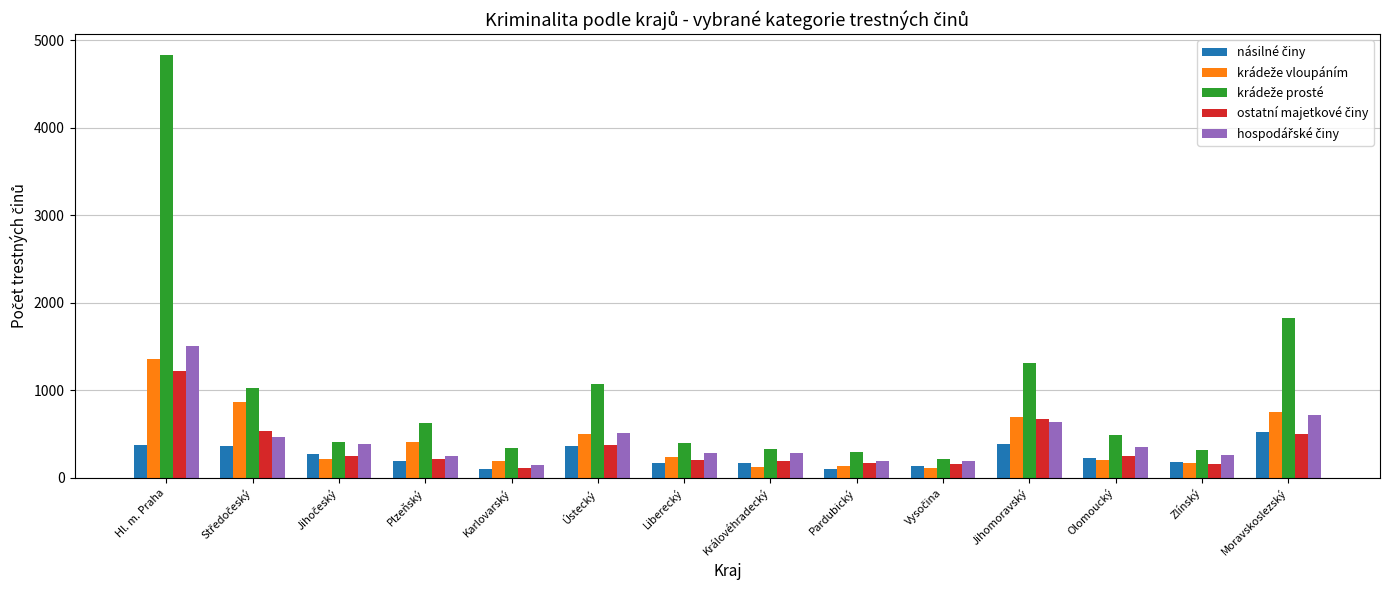

What is the maximum value shown in the chart?

4830